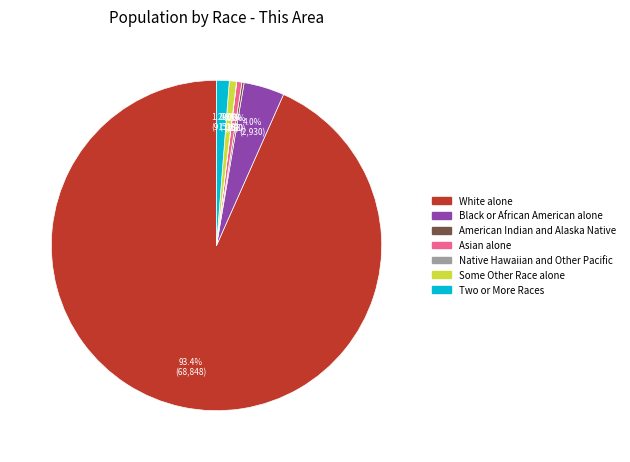

To the nearest percent, what portion does Two or More Races represent?

1%